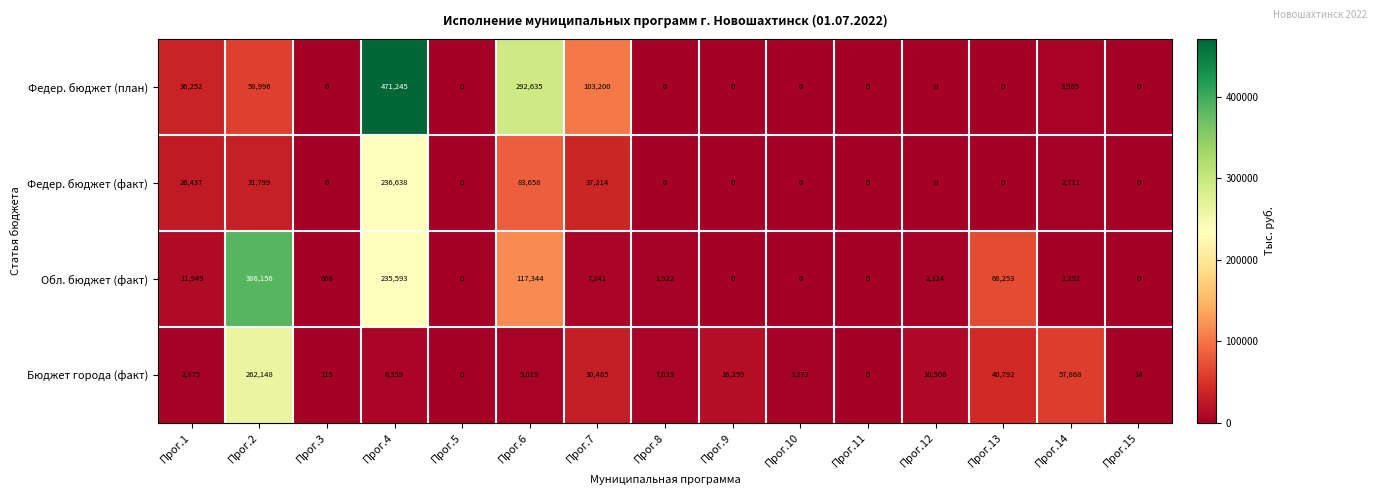

How many data points in Бюджет города (факт) are less than 6359?

7